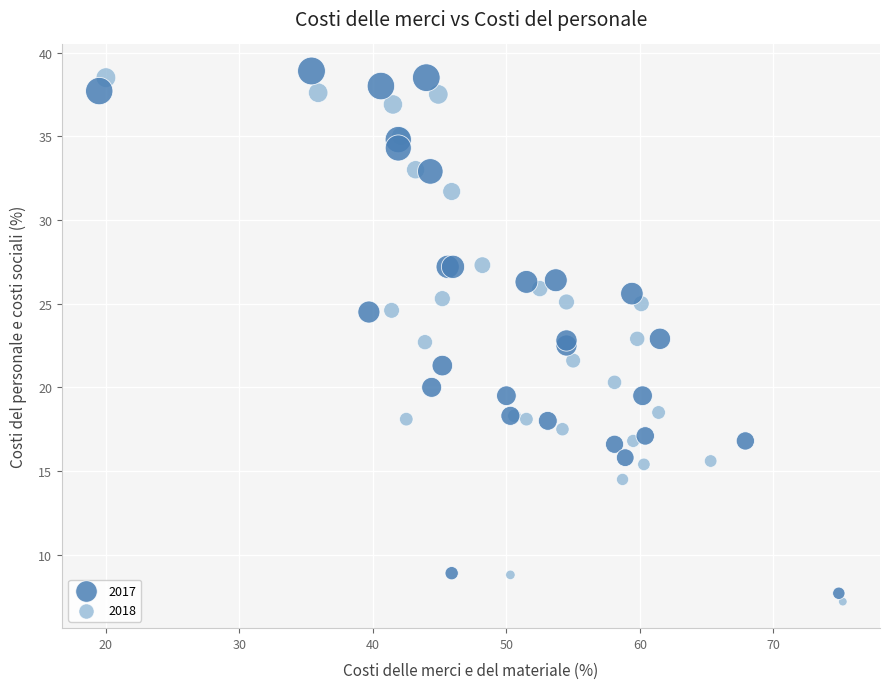

What are all the series names shown in the legend?

2017, 2018